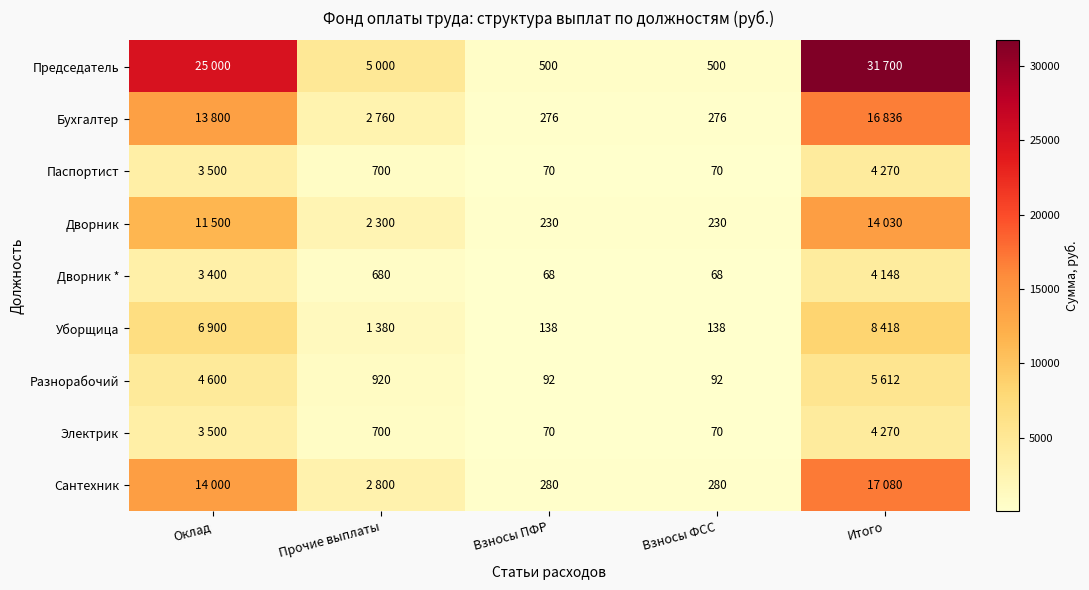

How many series are shown in this chart?

9